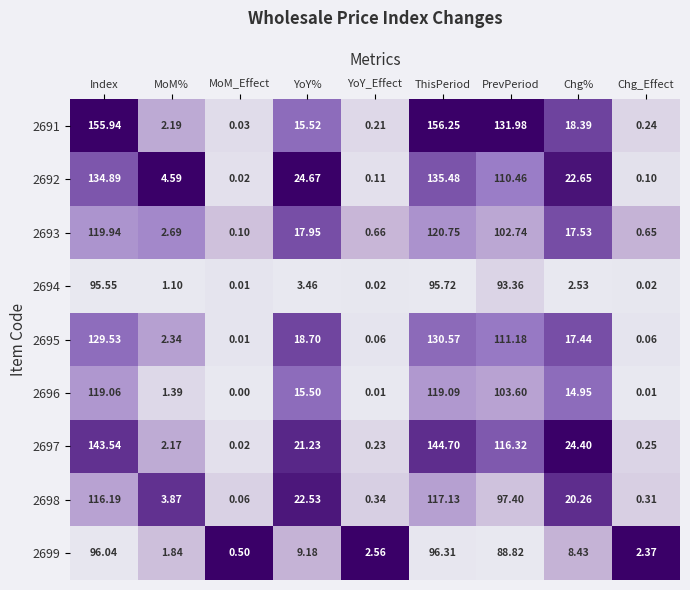

At which label is 2698 closest to 58?

YoY%